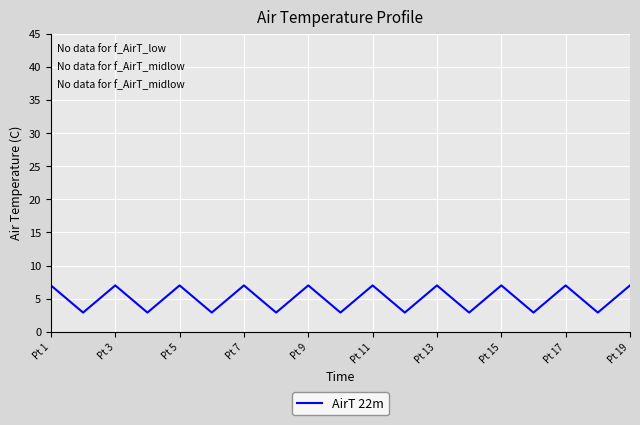

What is the smallest value displayed?

2.9